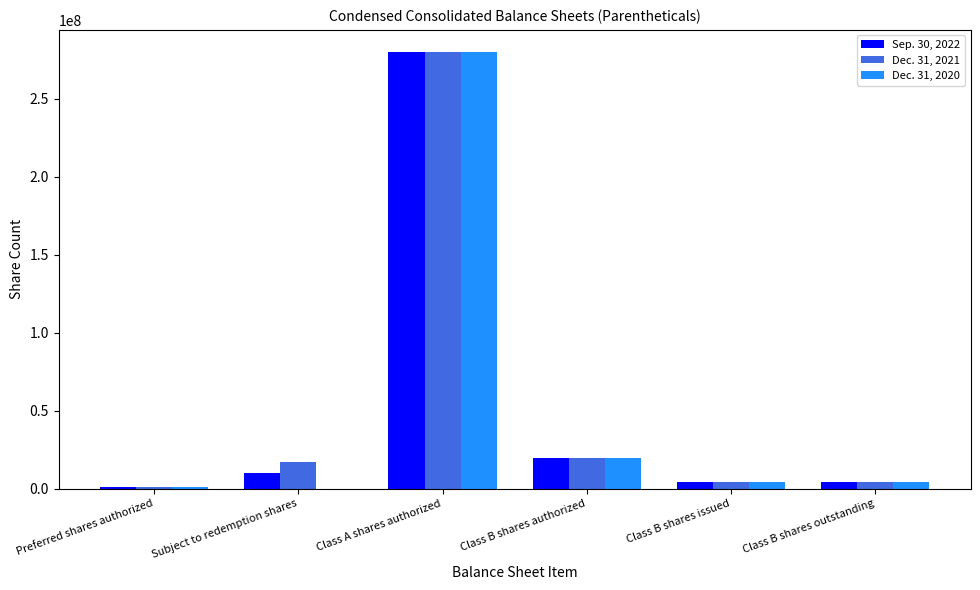

The value of Sep. 30, 2022 at Class B shares authorized is 10629447. True or false?

False